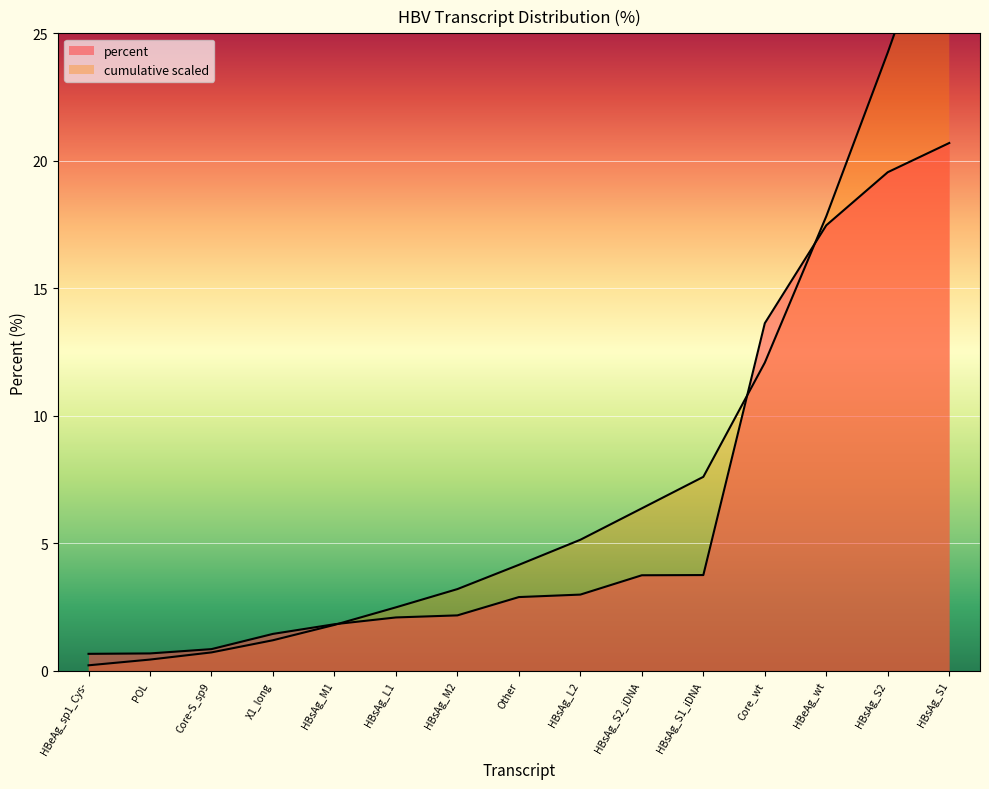

What is the change in value from HBsAg_S1 to HBsAg_S2_iDNA?

-16.9